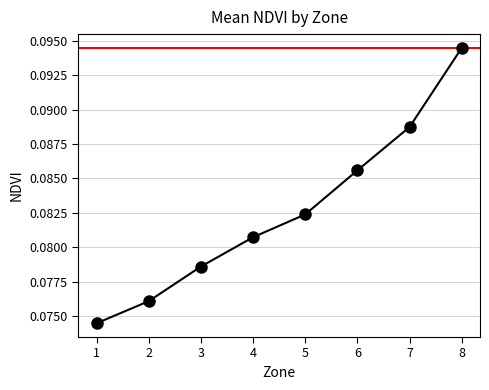

Rank the categories by value from highest to lowest.

8, 7, 6, 5, 4, 3, 2, 1